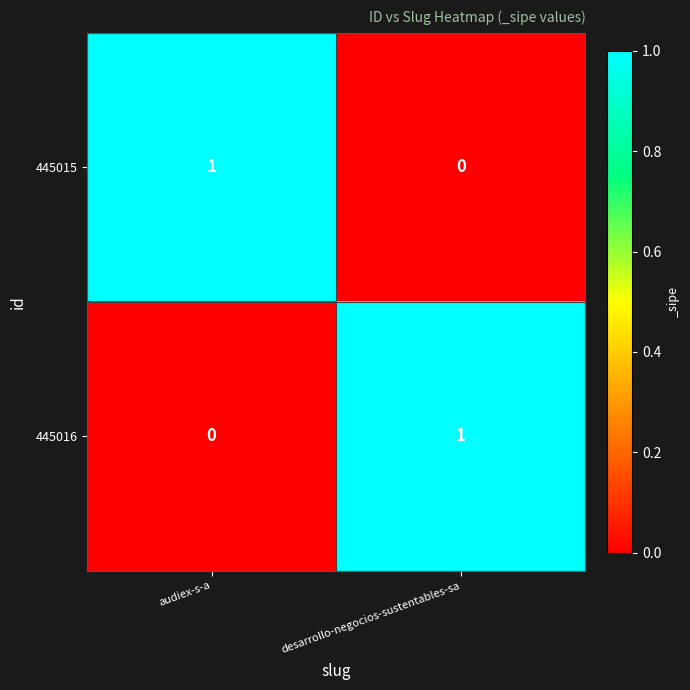

Is it true that 445015 equals 1 at audiex-s-a?

True